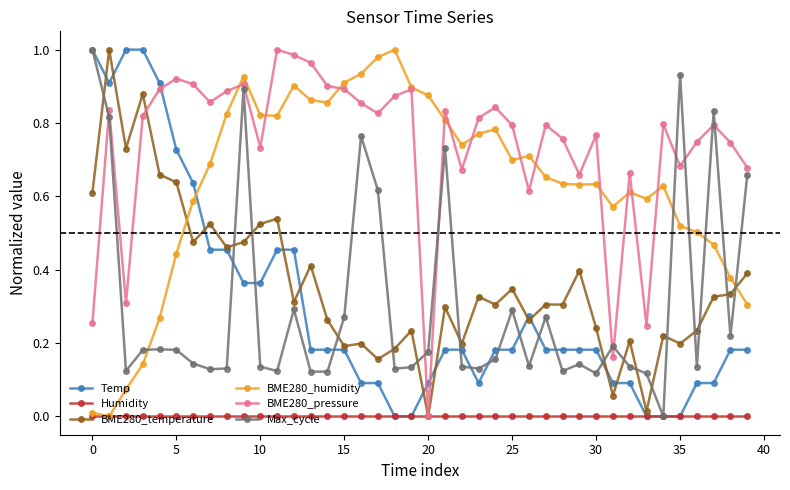

How many intersections are there between Temp and BME280_pressure?

3